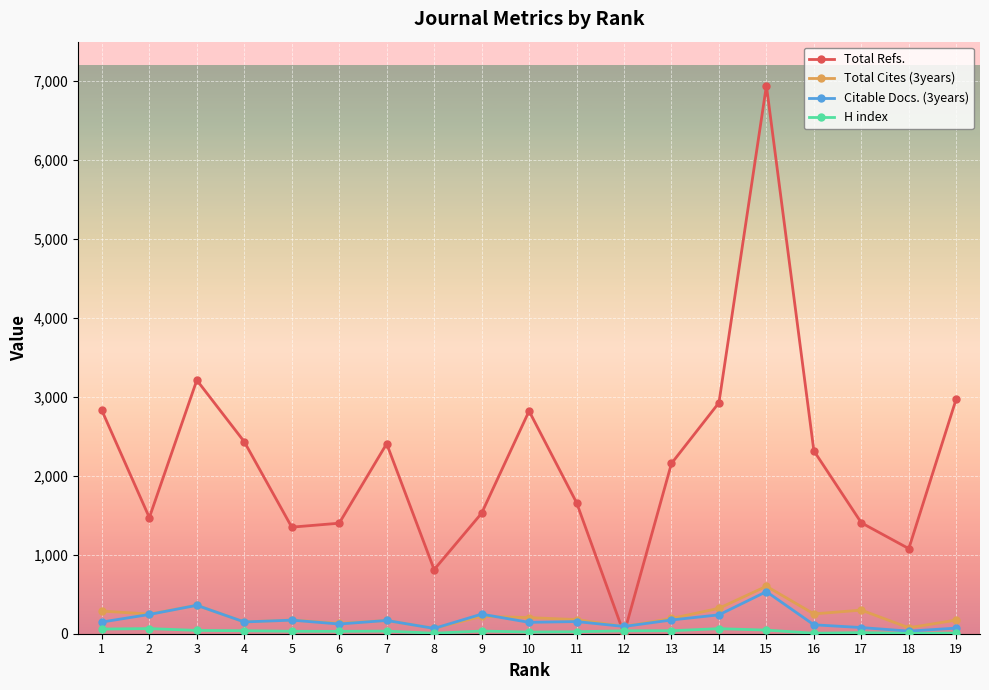

What value does the Total Cites (3years) series have at 15, to the nearest 50?

600